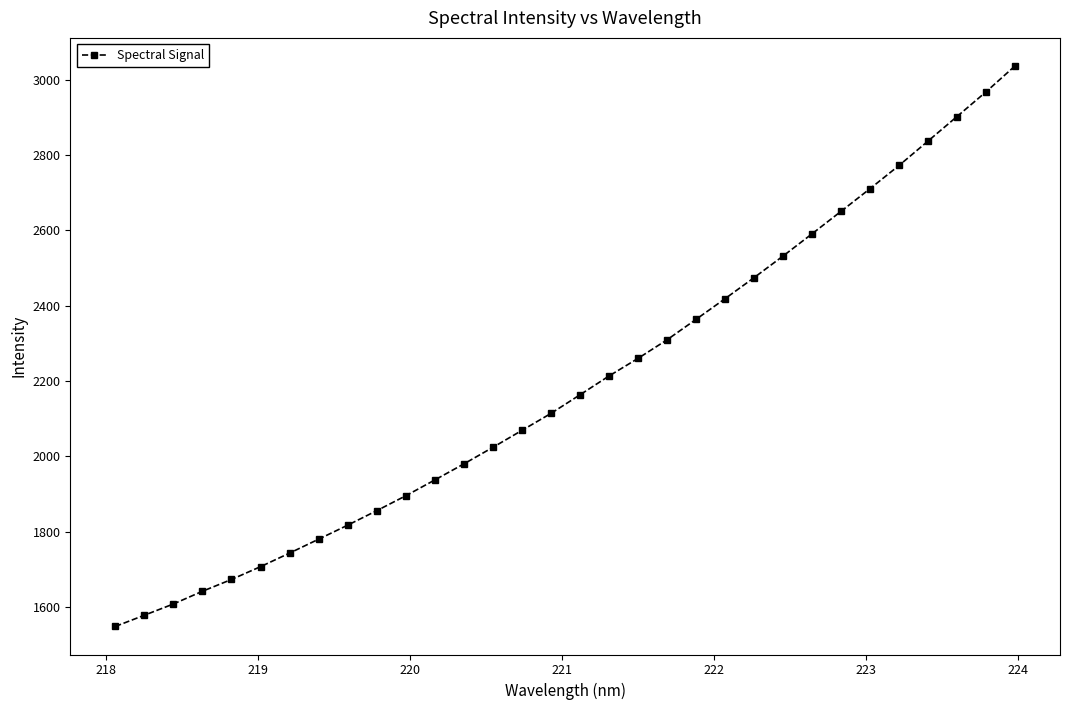

What is the difference between the maximum and minimum values?

1488.6